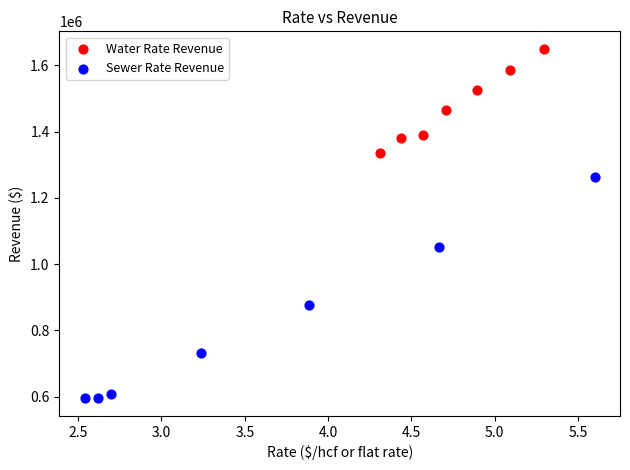

What are all the series names shown in the legend?

Water Rate Revenue, Sewer Rate Revenue